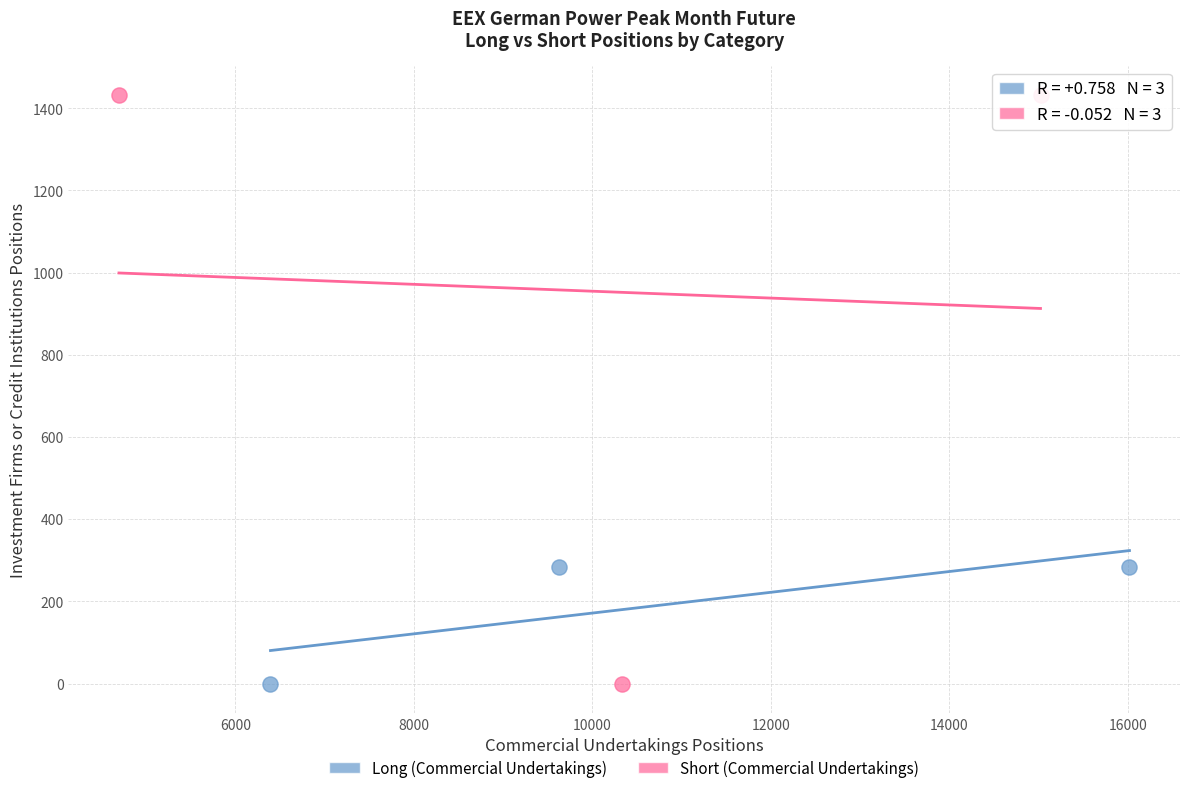

Which series contains the highest Y value?

Short (Commercial Undertakings)